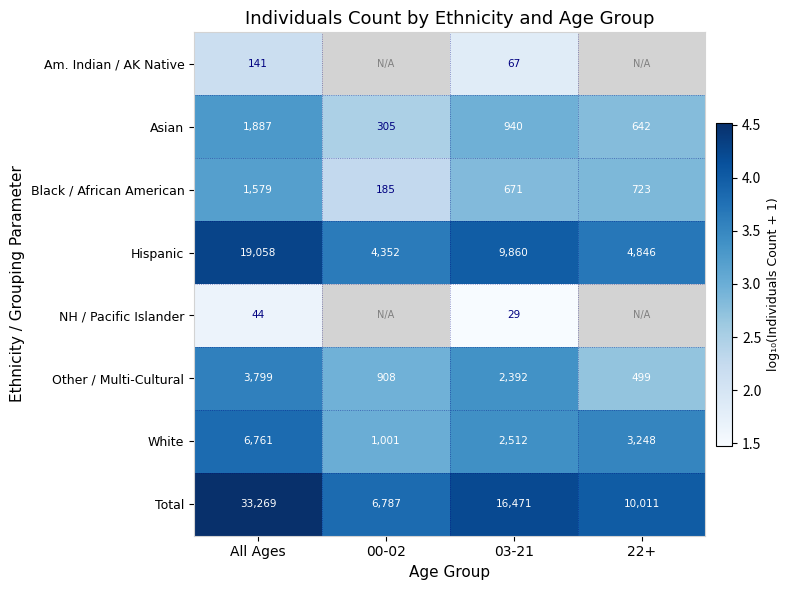

At which label does Asian reach its peak?

All Ages